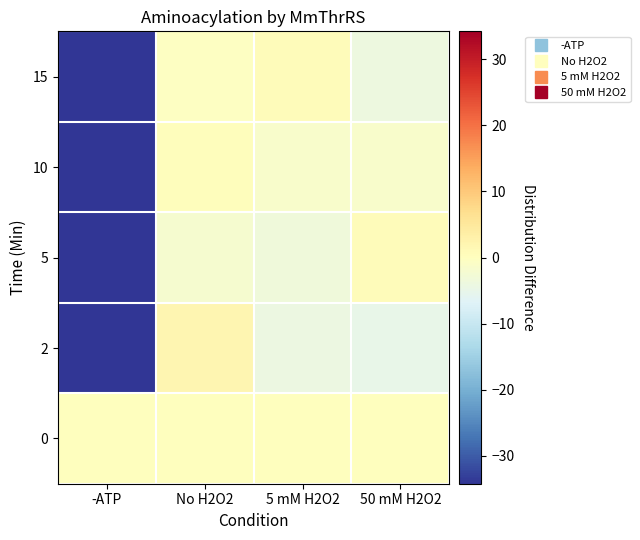

Rank the series by their maximum value, from highest to lowest.

2, 15, 5, 10, 0